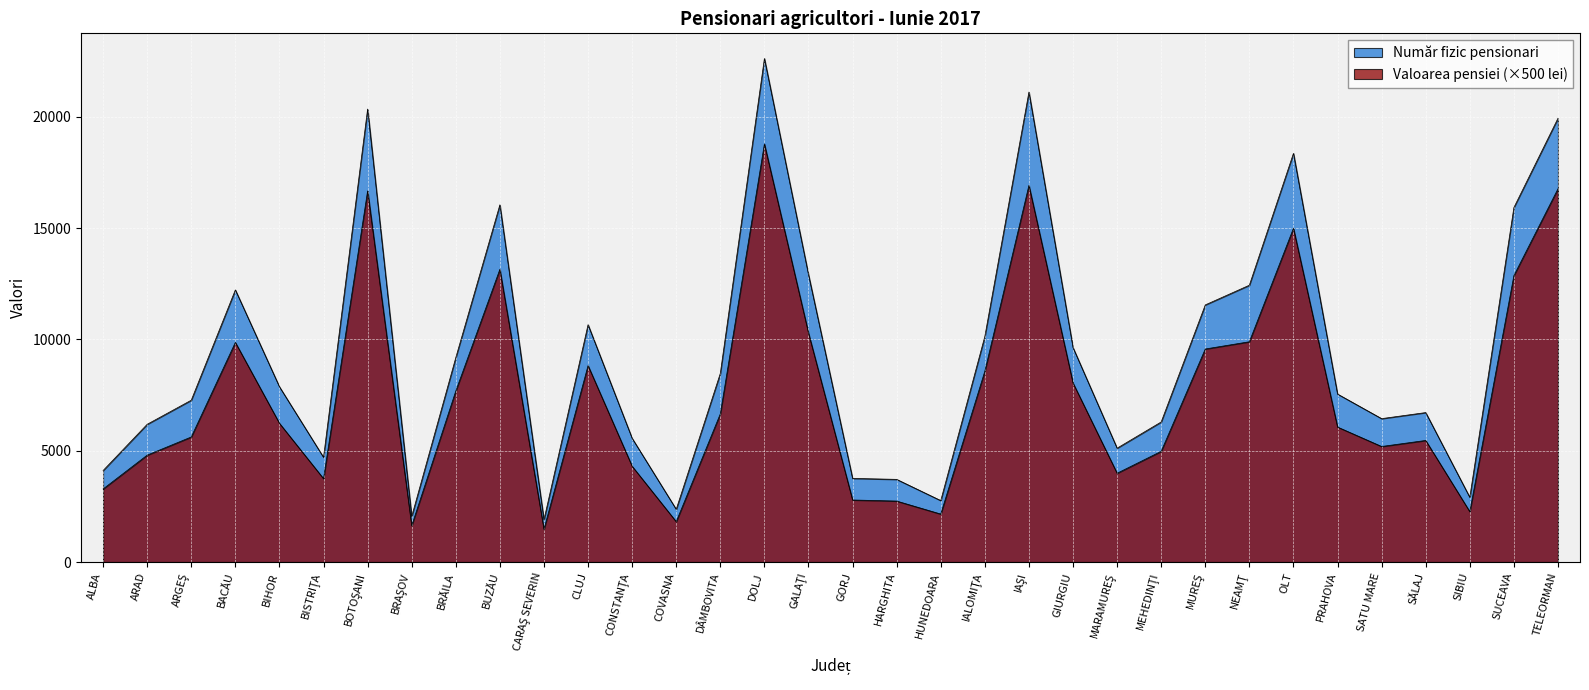

What is the greatest value displayed?

22625.0